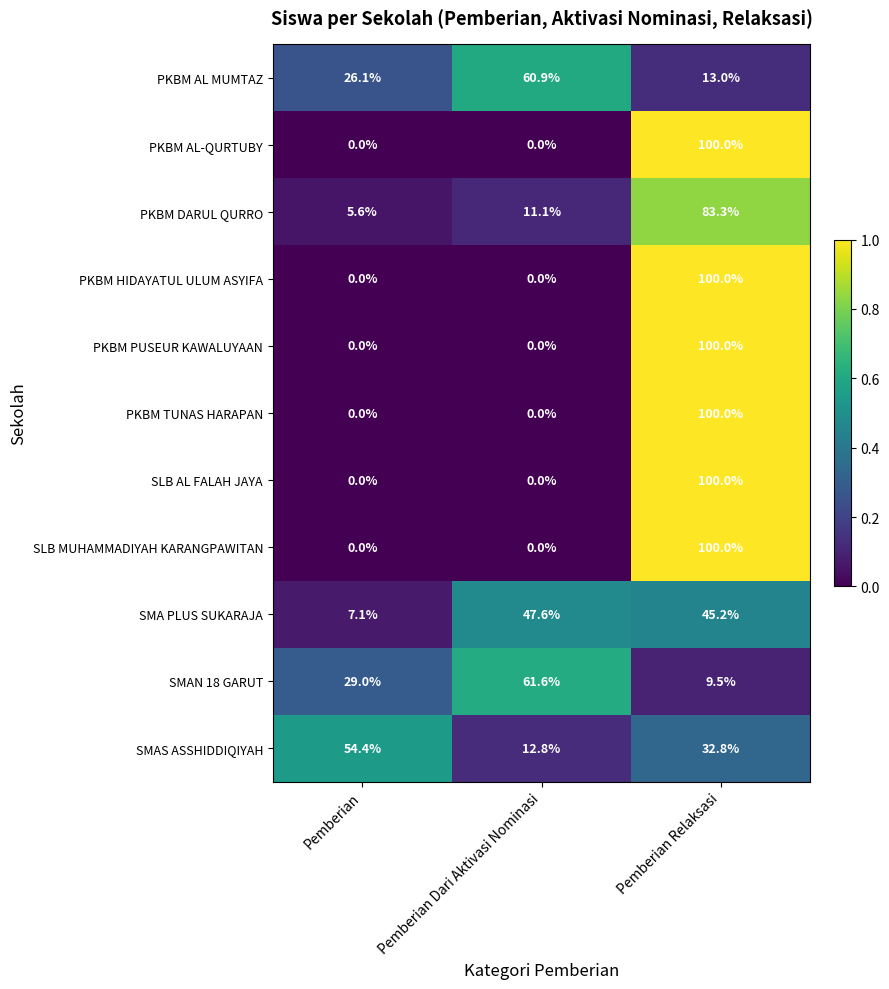

Count the number of categories in the chart.

3